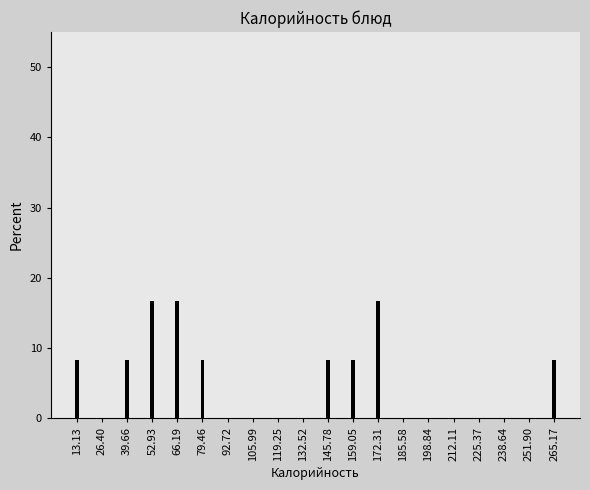

Reading right to left, list all the values displayed in this chart.

265.17=8.3	251.90=0.0	238.64=0.0	225.37=0.0	212.11=0.0	198.84=0.0	185.58=0.0	172.31=16.7	159.05=8.3	145.78=8.3	132.52=0.0	119.25=0.0	105.99=0.0	92.72=0.0	79.46=8.3	66.19=16.7	52.93=16.7	39.66=8.3	26.40=0.0	13.13=8.3